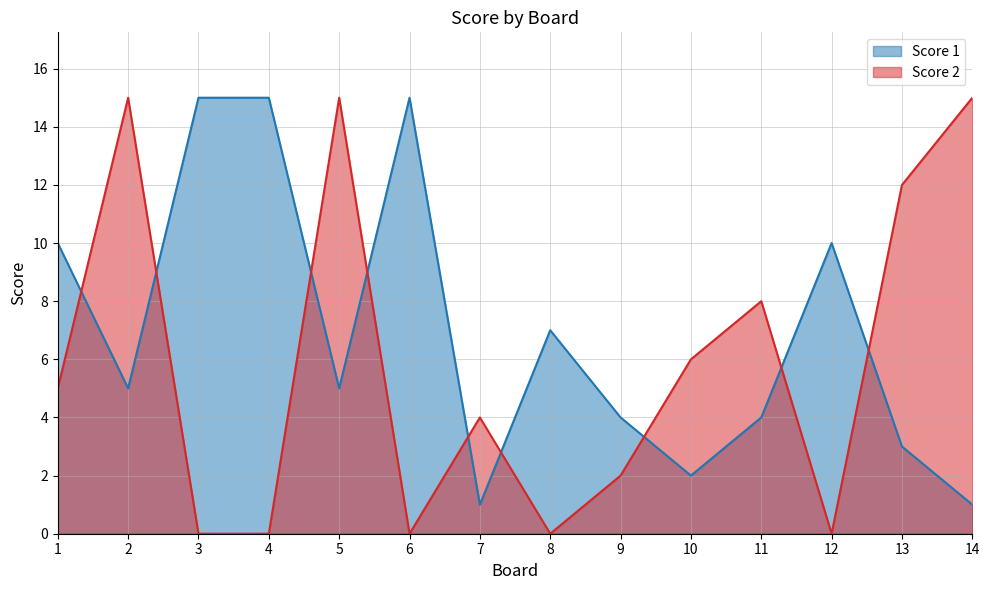

List the labels in order of Score 1 value, smallest first.

7, 14, 10, 13, 9, 11, 2, 5, 8, 1, 12, 3, 4, 6